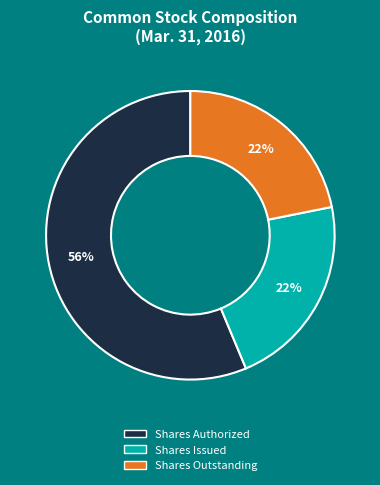

Count the number of slices in the pie.

3